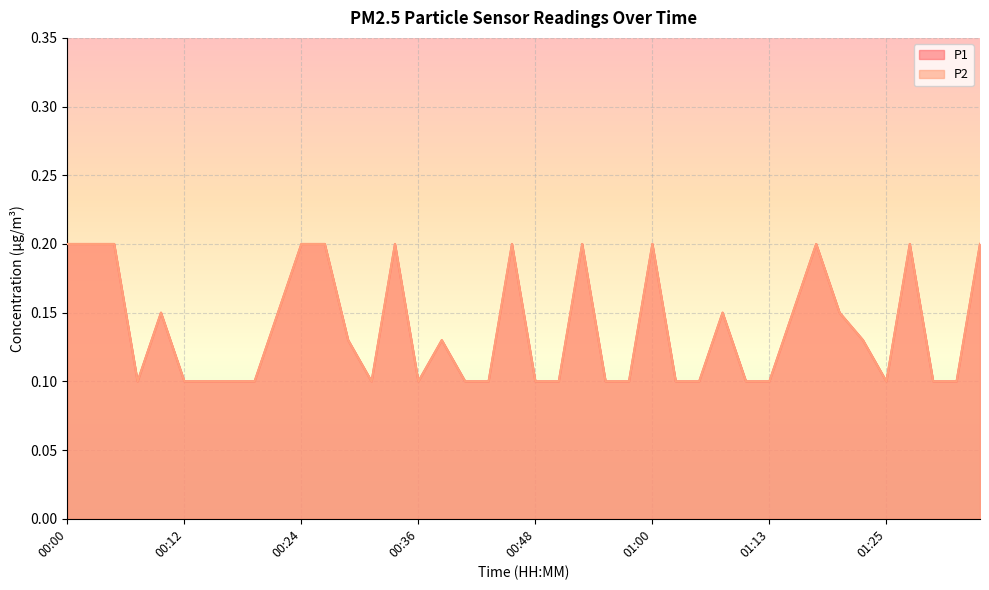

True or false: P2 and P1 cross at least once.

False